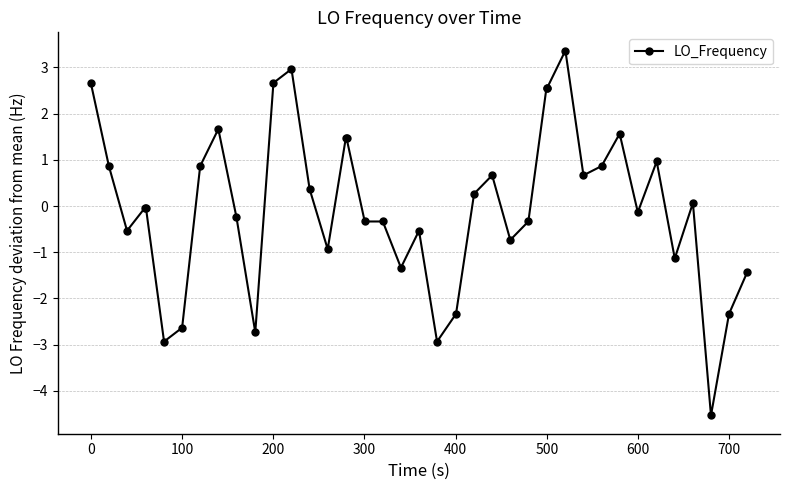

What is the maximum value shown in the chart?

3.4